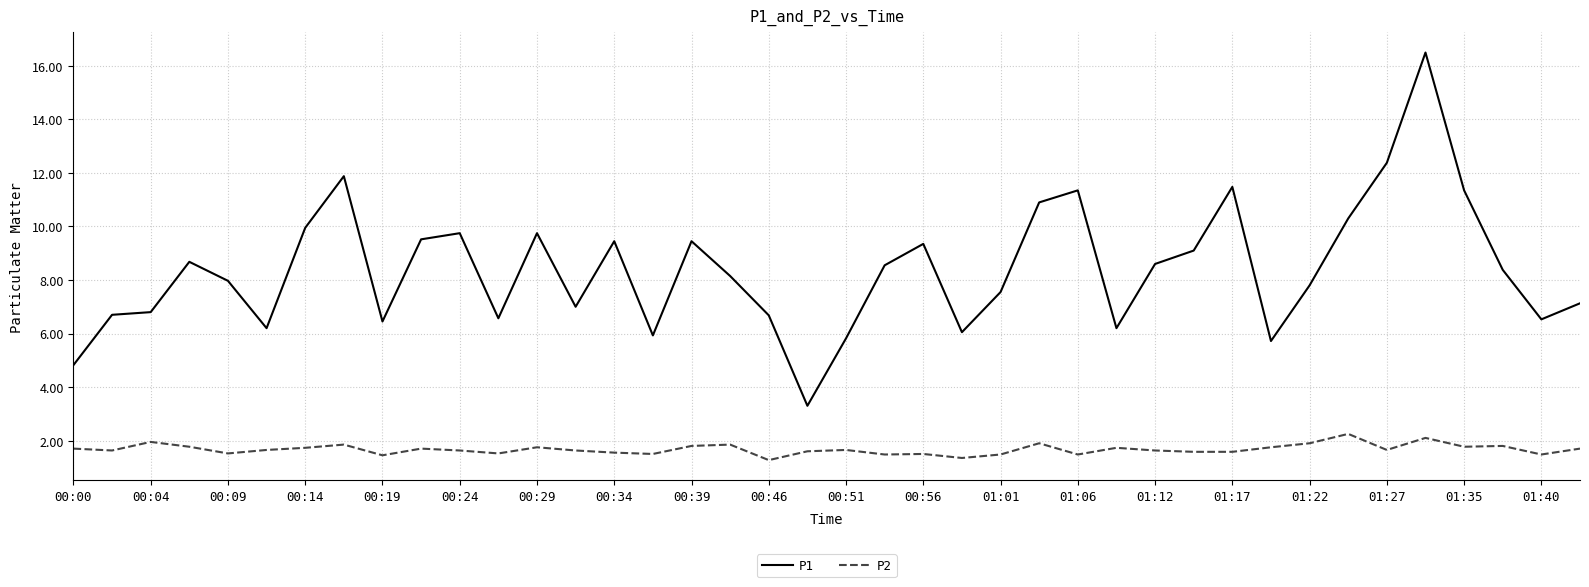

Which series has the largest range (max minus min)?

P1